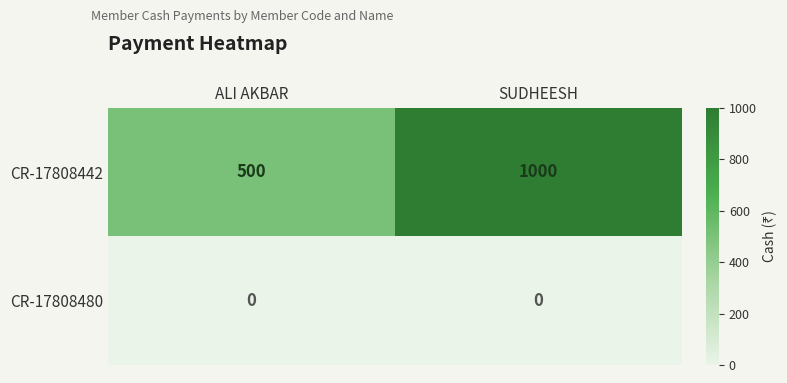

At which label is CR-17808442 closest to 750?

ALI AKBAR